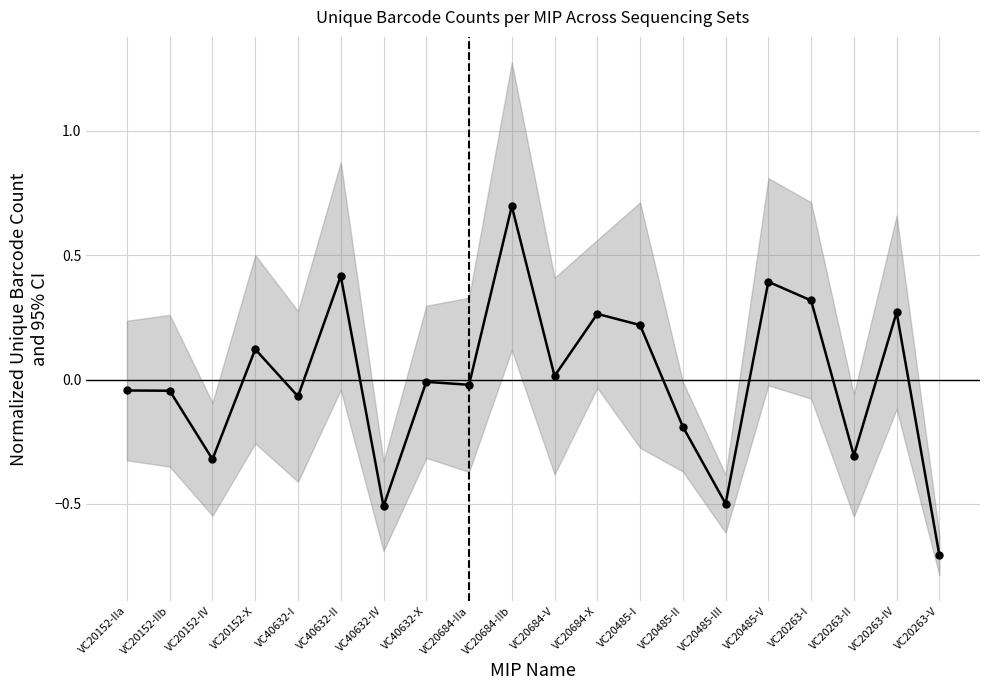

List the labels in order of value, smallest first.

VC20263-V, VC40632-IV, VC20485-III, VC20152-IV, VC20263-II, VC20485-II, VC40632-I, VC20152-IIb, VC20152-IIa, VC20684-IIa, VC40632-X, VC20684-V, VC20152-X, VC20485-I, VC20684-X, VC20263-IV, VC20263-I, VC20485-V, VC40632-II, VC20684-IIb